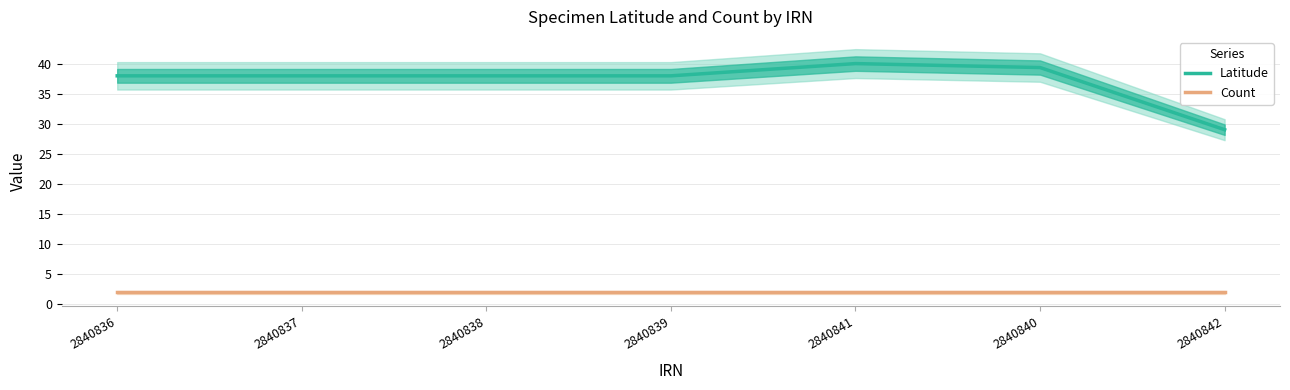

List the series in order of their peak value, highest first.

Latitude, Count